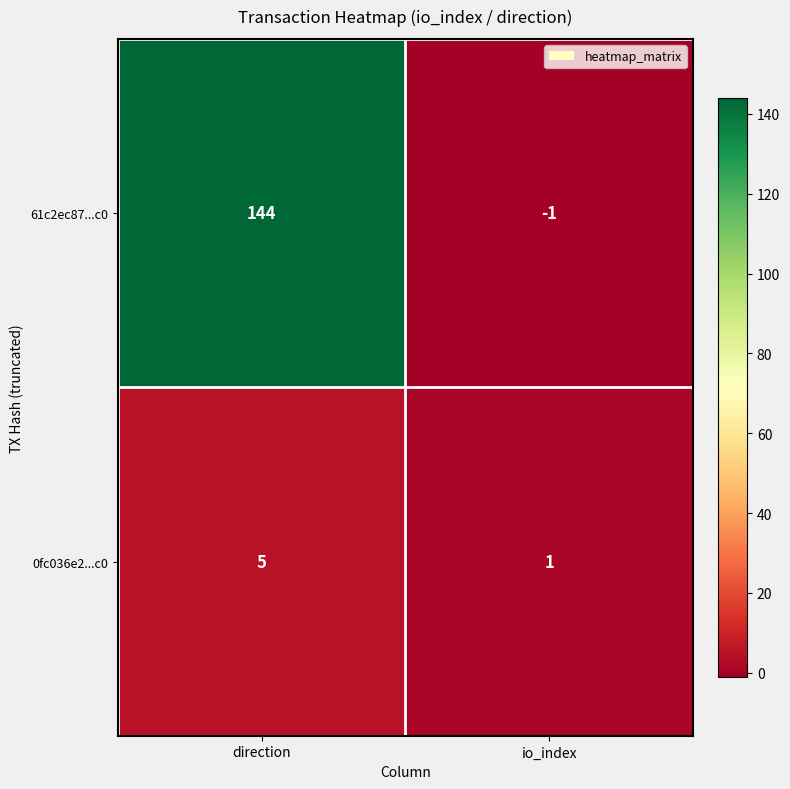

Which category has the lowest value in the 61c2ec87...c0 series?

io_index